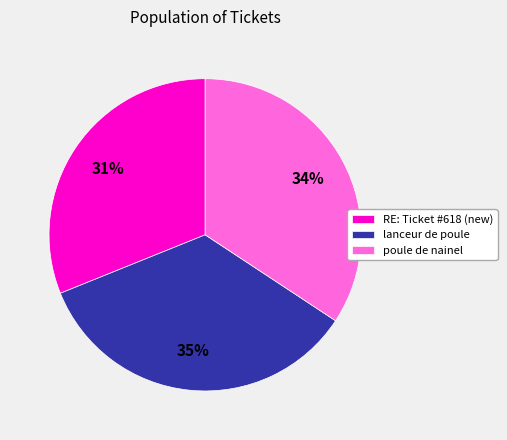

Does poule de nainel represent more than half of the total?

No